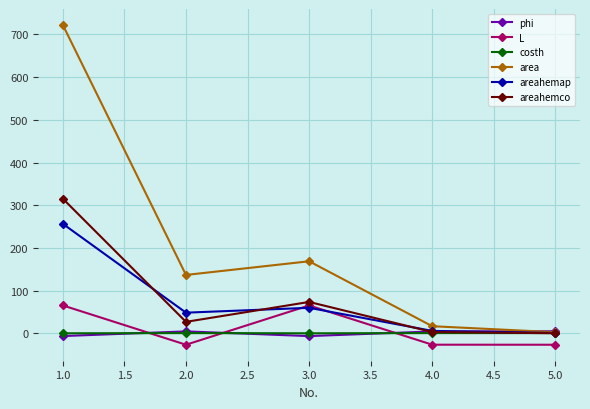

Which series has the largest range (max minus min)?

area